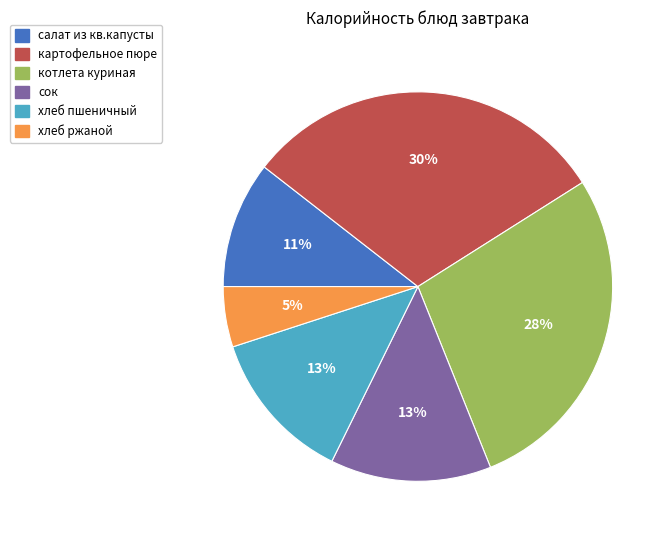

What is the ratio of the value at хлеб пшеничный to the value at салат из кв.капусты?

1.2